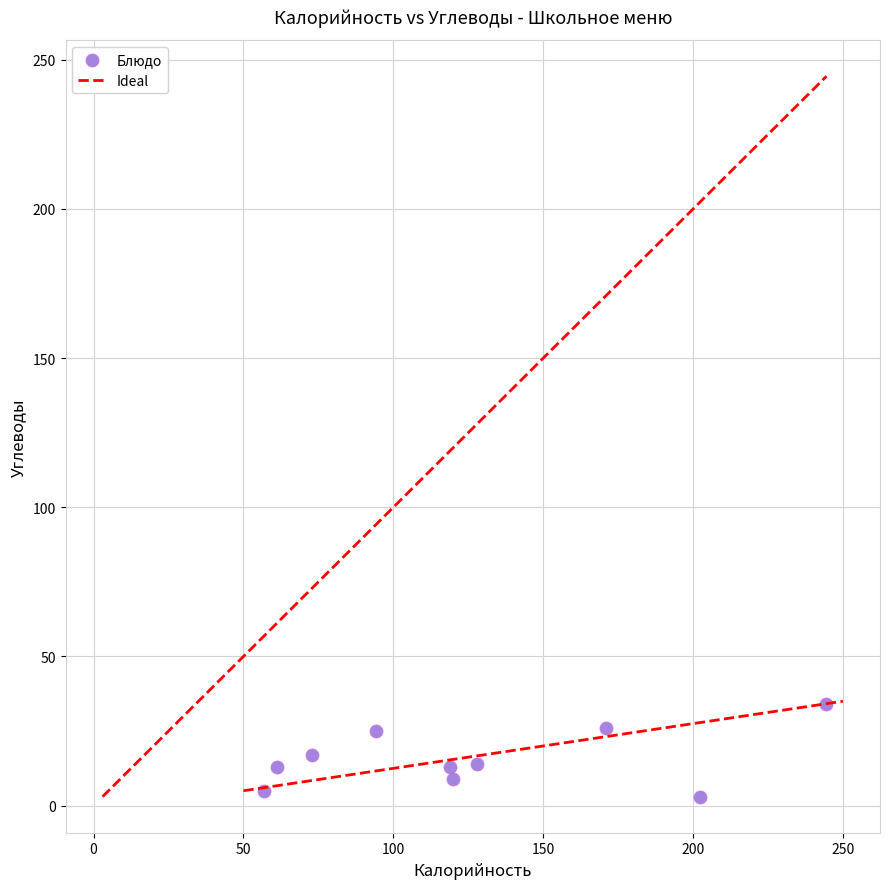

What is the range of Y values (max minus min)?

31